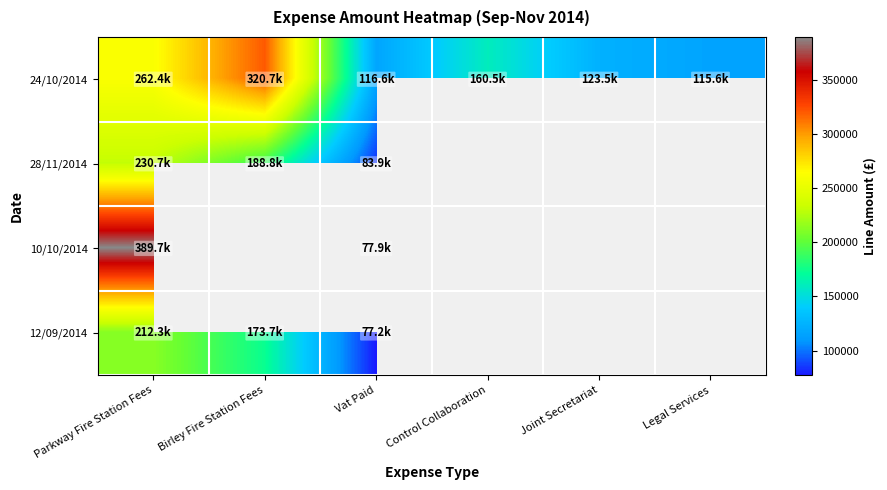

Which label corresponds to the largest value in the chart?

Parkway Fire Station Fees